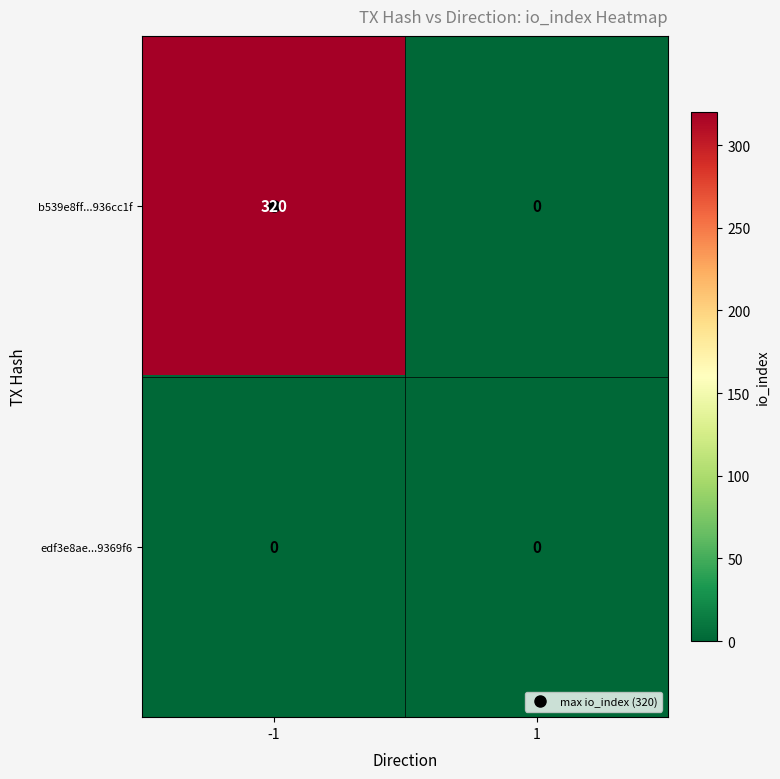

What is the average value of the b539e8ff...936cc1f series?

160